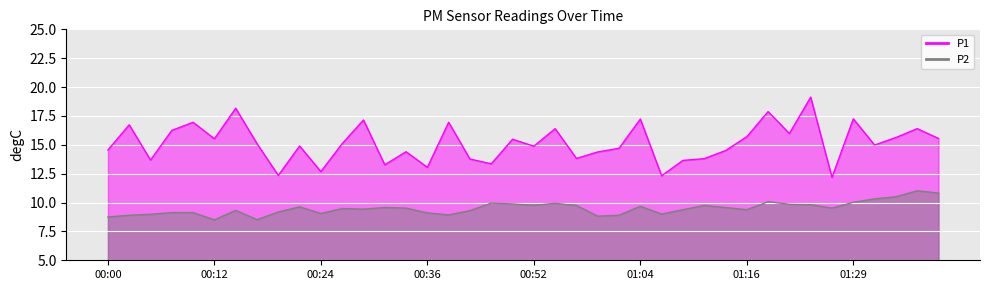

True or false: P2 and P1 intersect in this chart.

False